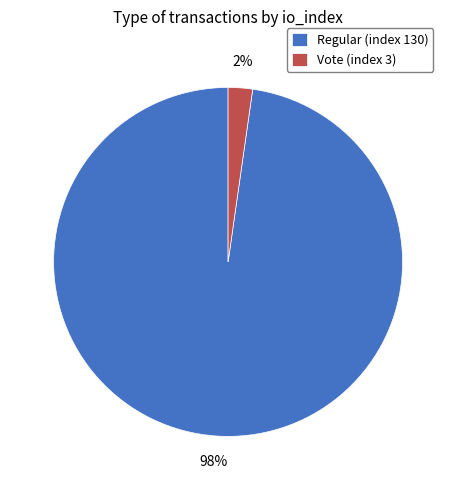

To the nearest percent, what percentage of the pie is Vote (index 3)?

2%